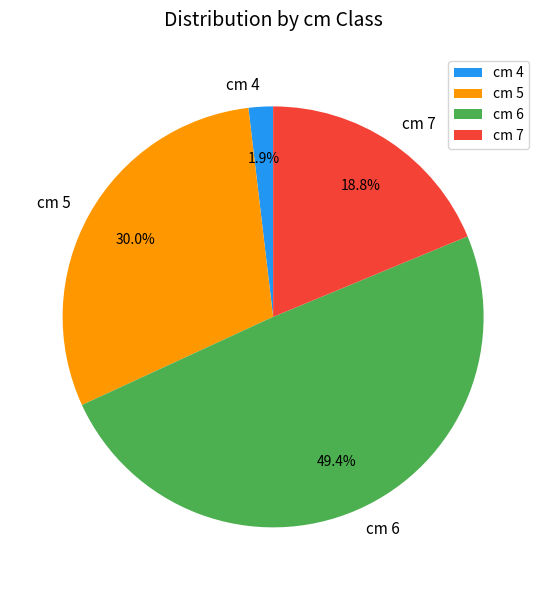

Which has a higher value, cm 7 or cm 6?

cm 6